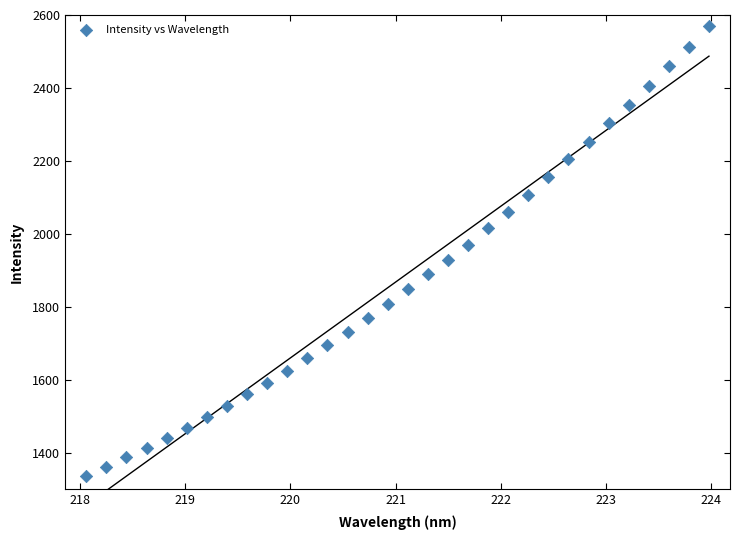

What is the range of X values (max minus min)?

5.9